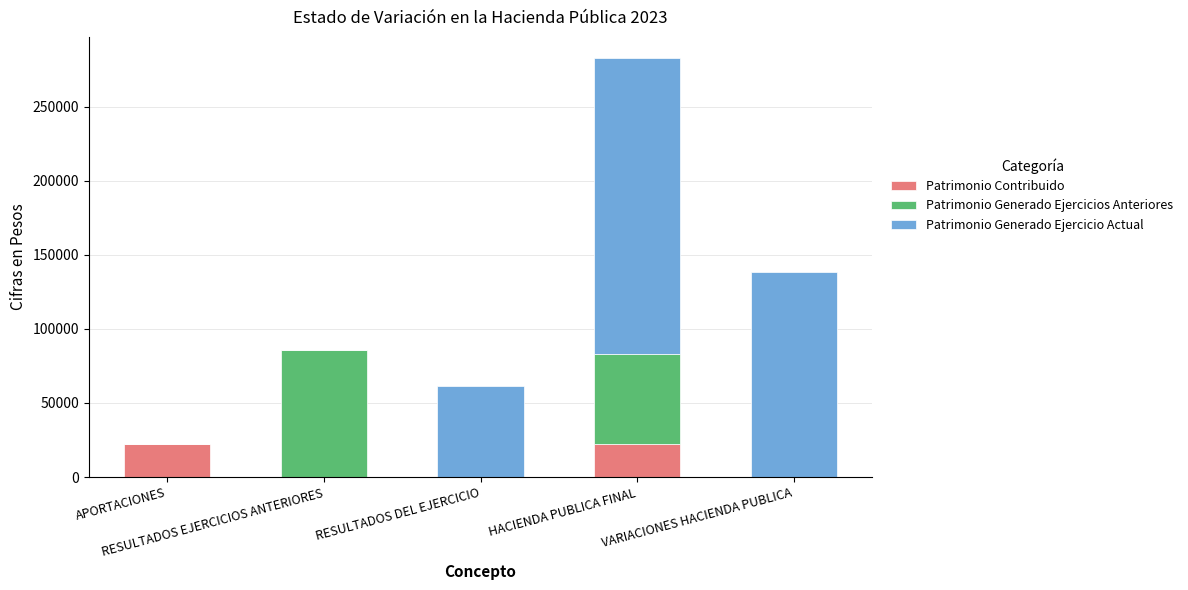

What is the highest value of the Patrimonio Contribuido series?

22106.0